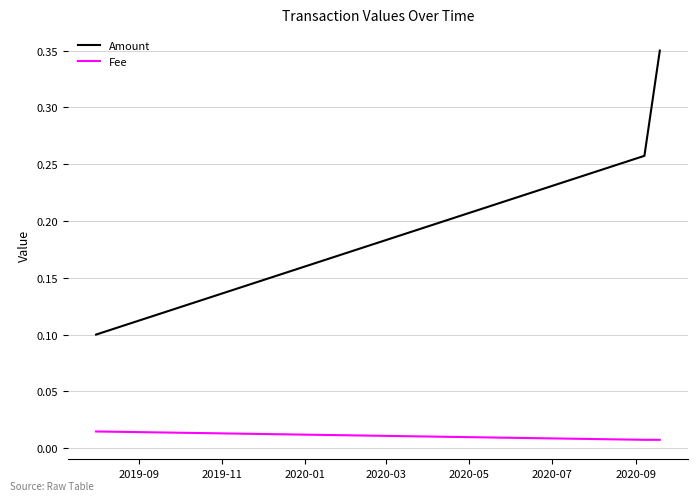

Rank the series by their maximum value, from lowest to highest.

Fee, Amount